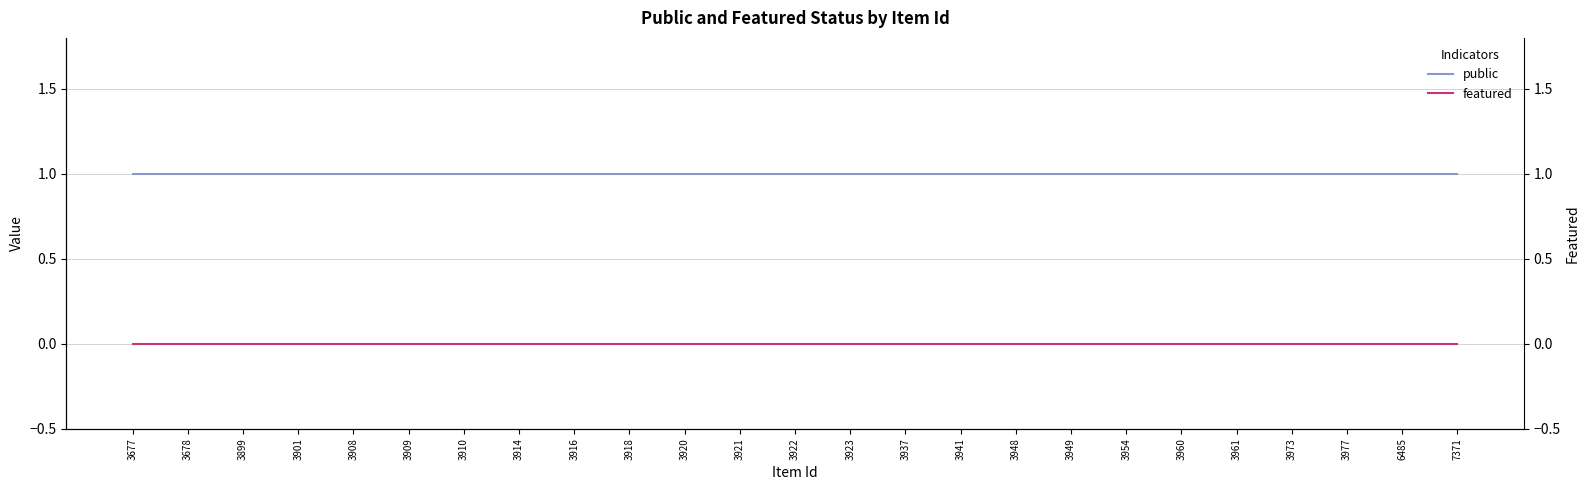

True or false: public has a value of 0 at 3923.

False